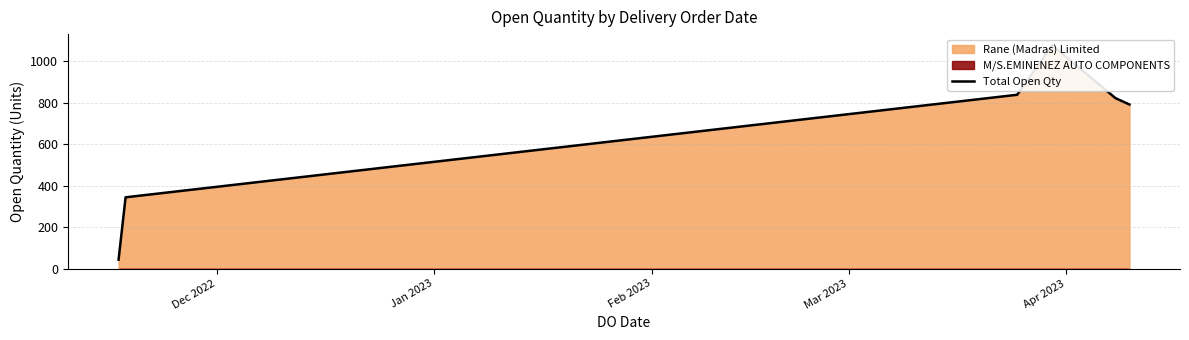

What is the average value?

639.1